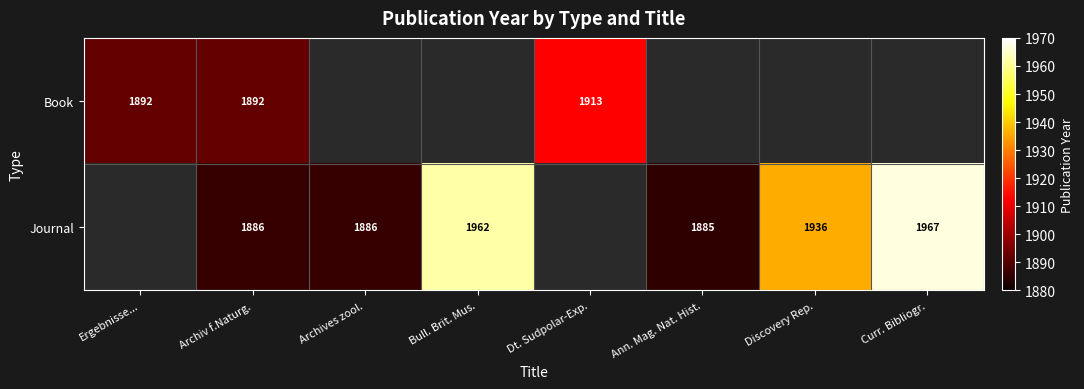

Is it true that Journal equals 817 at Archiv f.Naturg.?

False